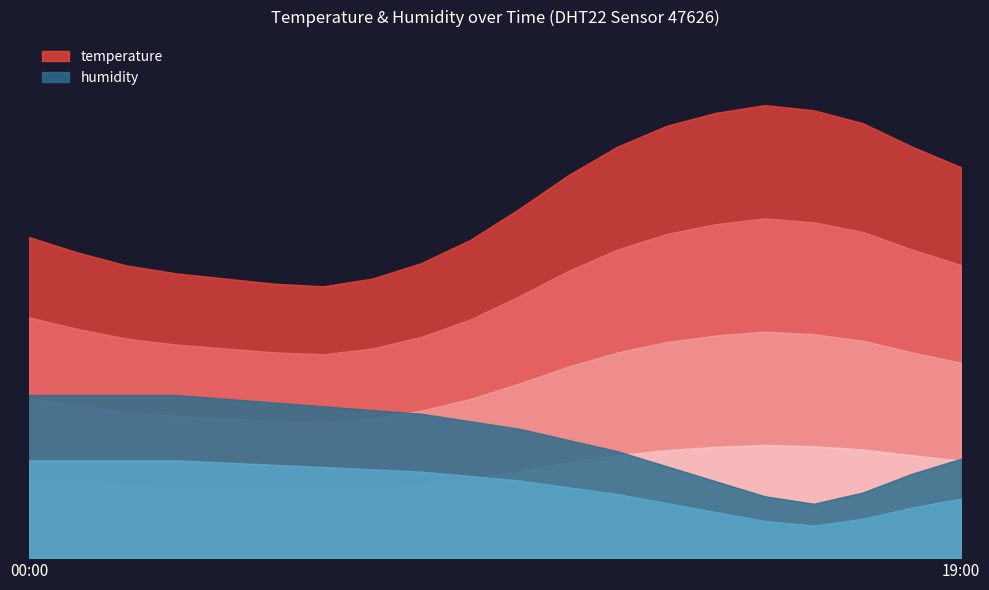

At how many categories does at least one series exceed 76?

20